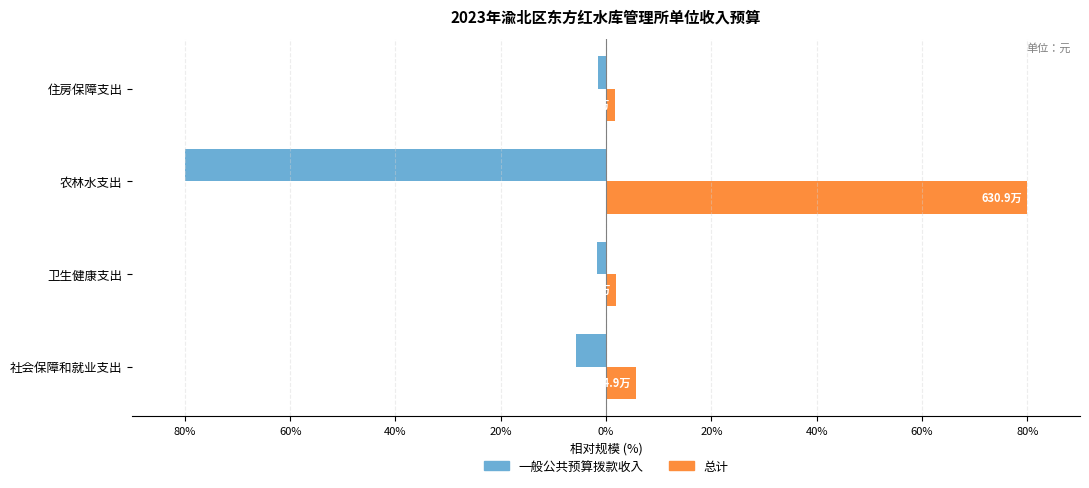

Reading left to right, transcribe all the data shown in this chart.

一般公共预算拨款收入: -5.7	-1.8	-80.0	-1.6
总计: 5.7	1.8	80.0	1.6